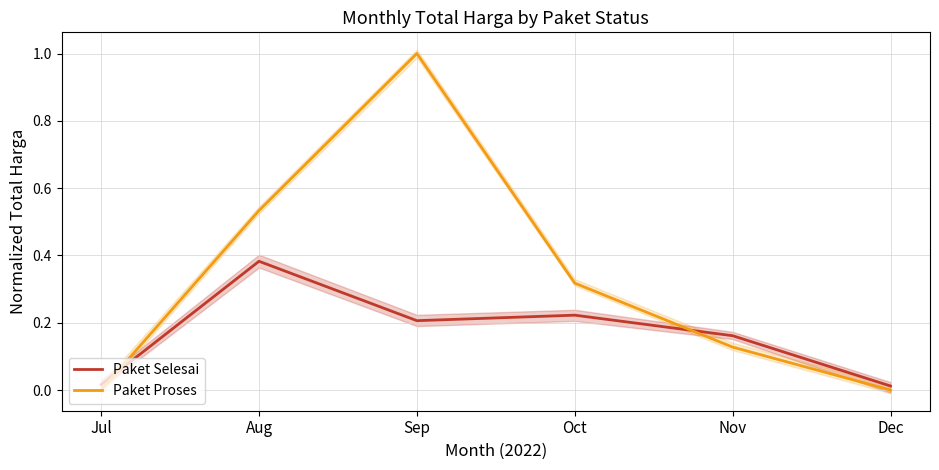

What is the value of the Paket Selesai point at the 4th from the left?

0.2